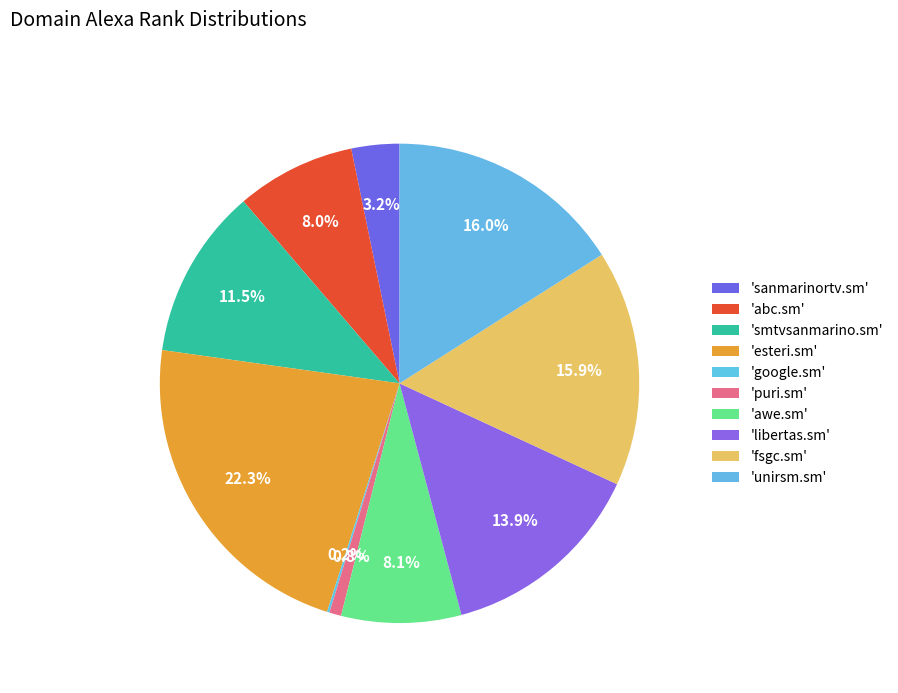

To the nearest percent, what is the average slice percentage?

10%